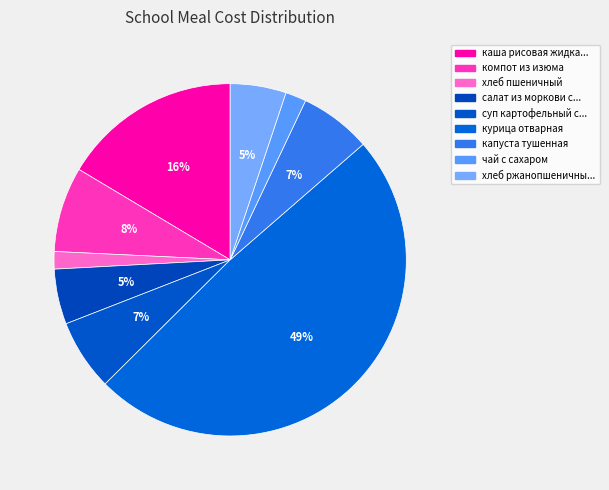

Count the number of slices in the pie.

9